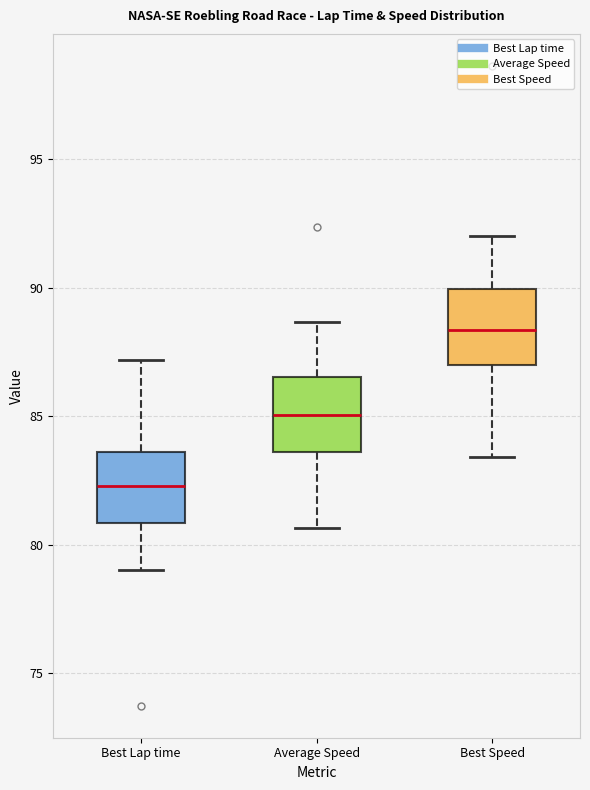

Reading left to right, transcribe this box plot: for each box, give where its median line is, the range the box spans, and where its two whiskers end, as read against the y-axis. The values are not printed on the chart, so give them approximately, as read against the axis.

Best Lap time: median 82.5, box 81.0 to 83.5, whiskers 79.0 to 87.0
Average Speed: median 85.0, box 83.5 to 86.5, whiskers 80.5 to 88.5
Best Speed: median 88.5, box 87.0 to 90.0, whiskers 83.5 to 92.0